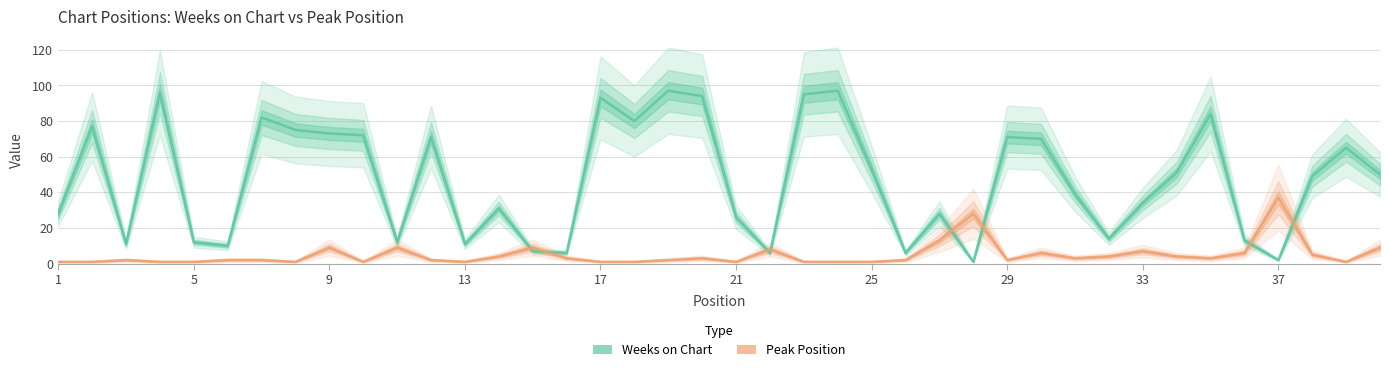

The value of Weeks on Chart at 25 is 136. True or false?

False